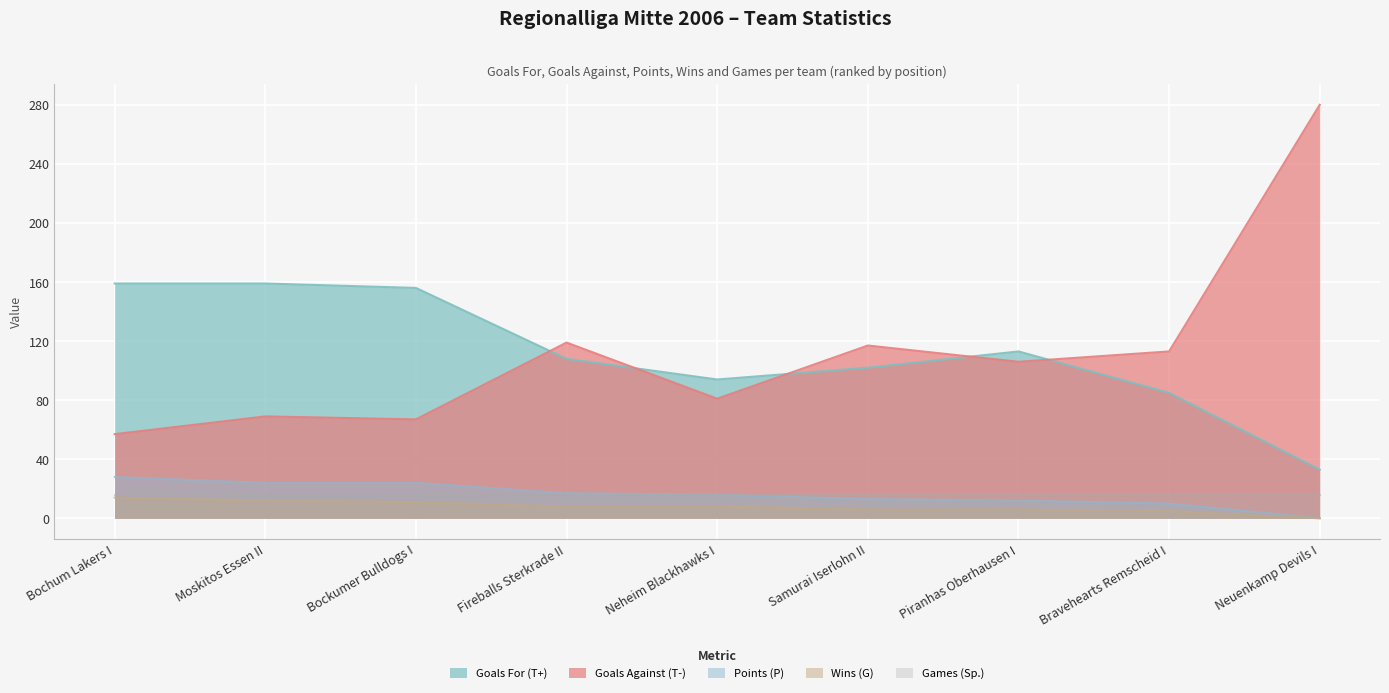

Is the value of Goals For (T+) at Fireballs Sterkrade II greater than the value of Points (P) at Moskitos Essen II?

Yes